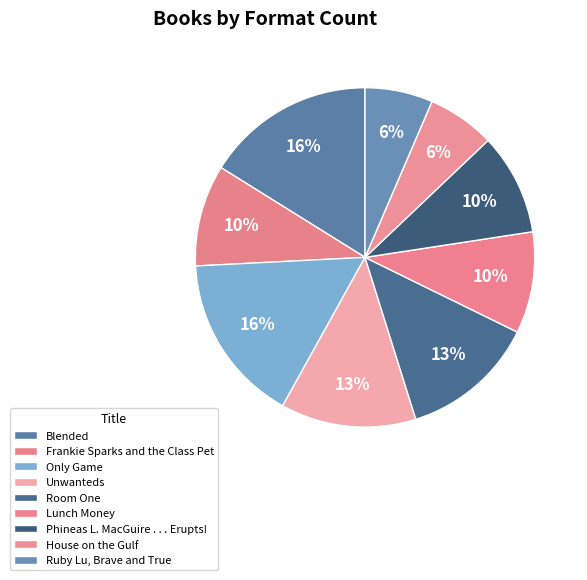

Which category has the smallest portion of the pie?

House on the Gulf